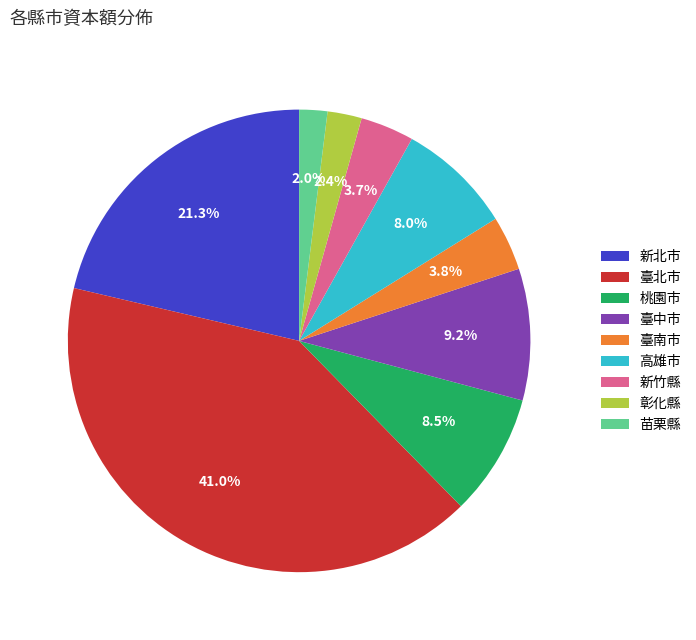

How many slices are in this pie chart?

9